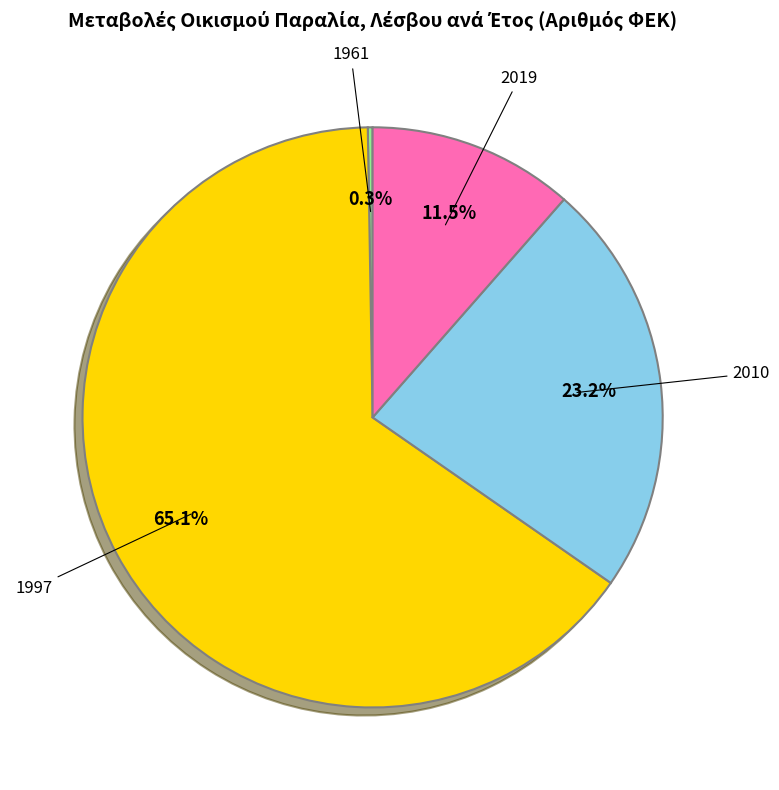

Is there any slice that represents more than half of the pie?

Yes